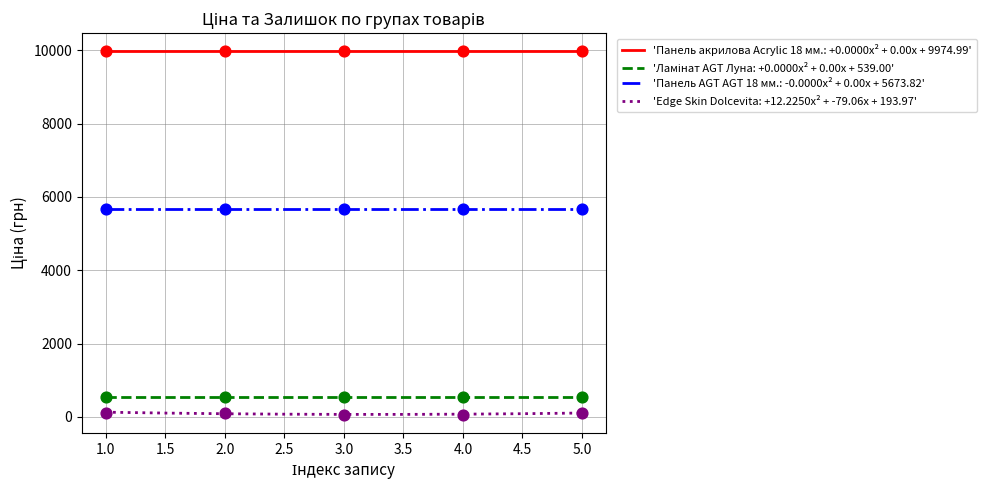

Which series has the largest total across all categories?

Панель акрилова Acrylic 18 мм.